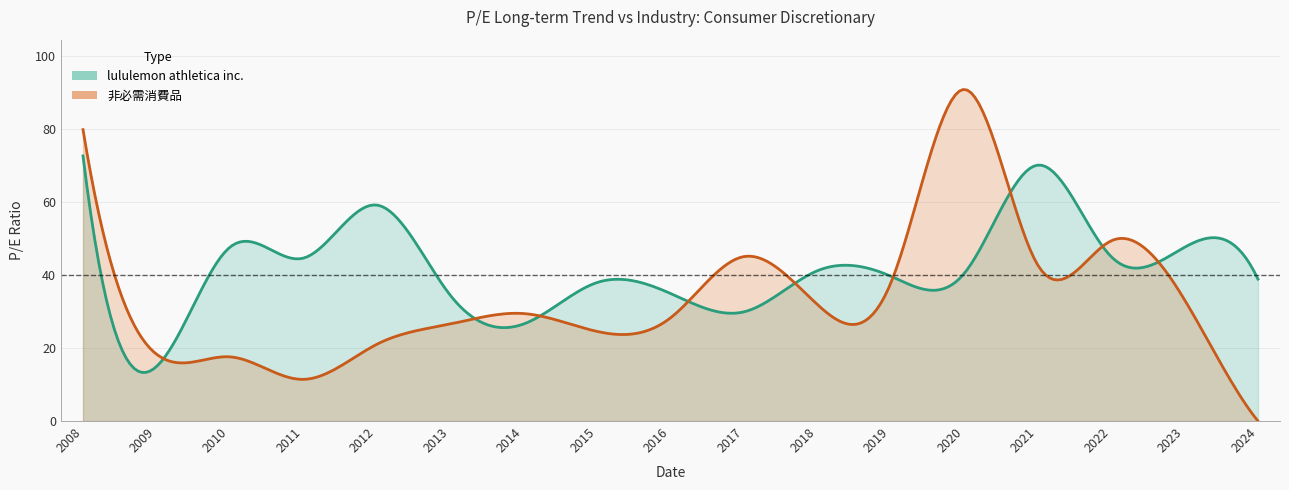

What is the sum of the 非必需消費品 values at 2016-03-30 and 2015-03-26?

52.9